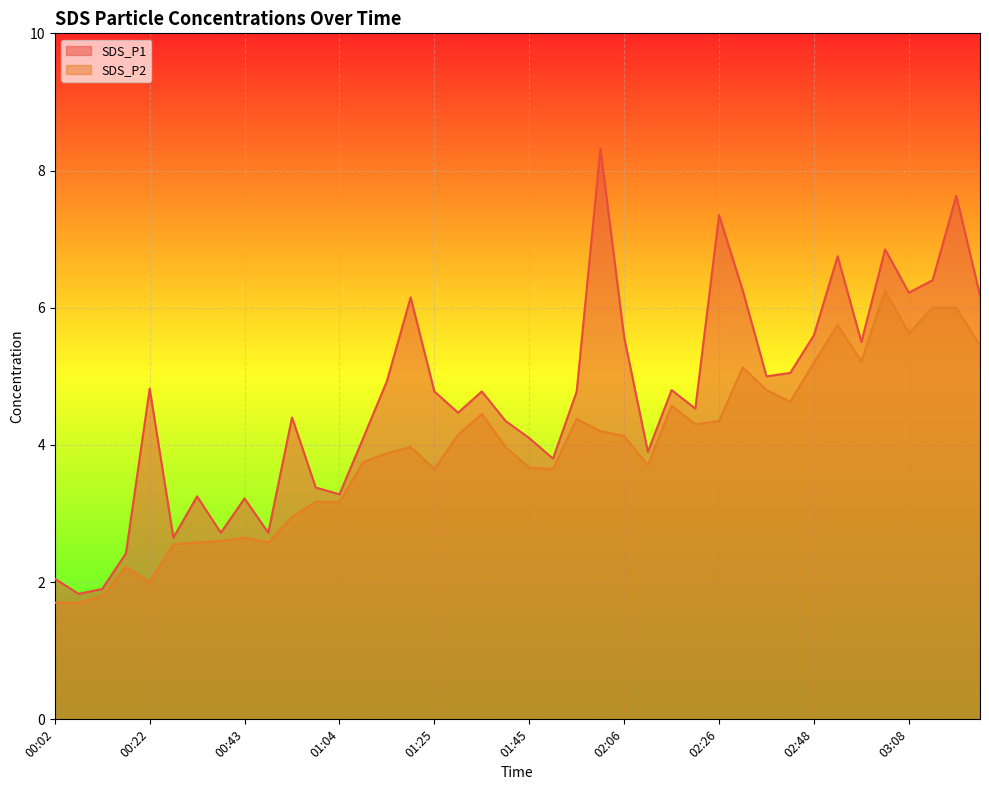

At which category does the chart reach its peak across all series?

02:01